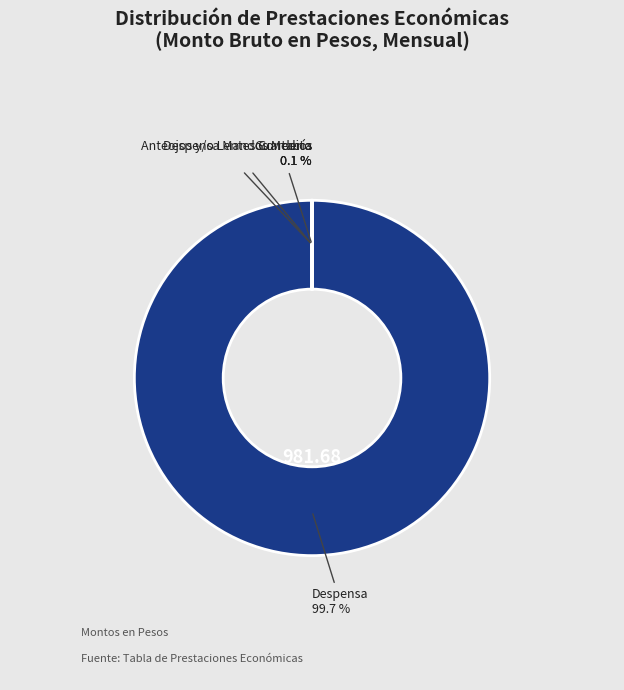

How many slices are in this pie chart?

4